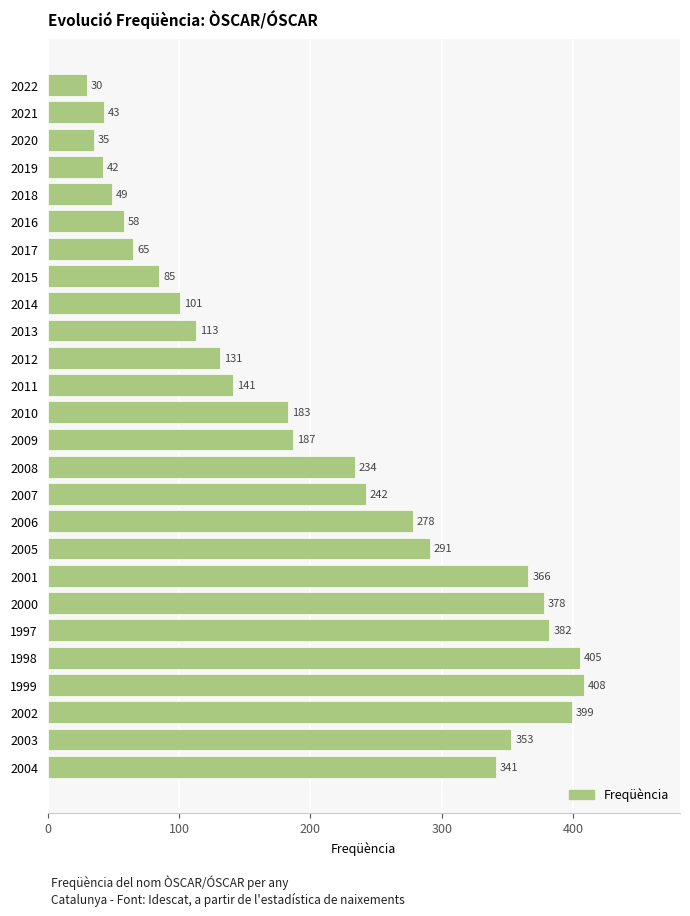

What is the maximum value shown in the chart?

408